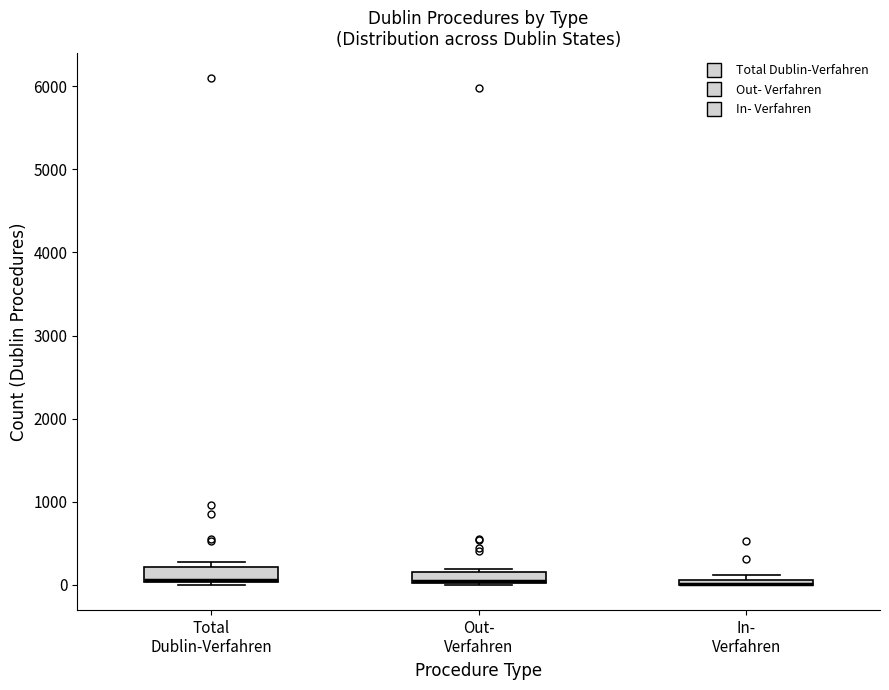

Where is the lower edge of the box for Out- Verfahren on the y-axis? The values are not printed on the chart, so give them approximately, as read against the axis.

0